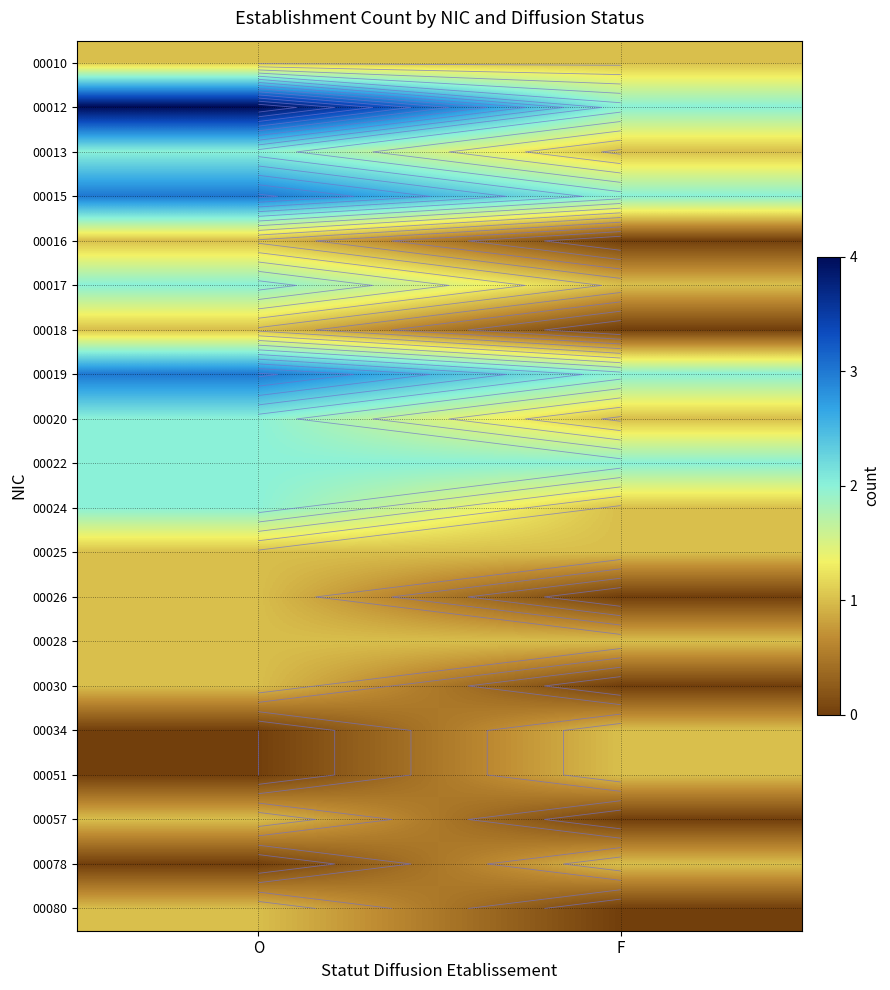

Between F and O, which is larger?

F